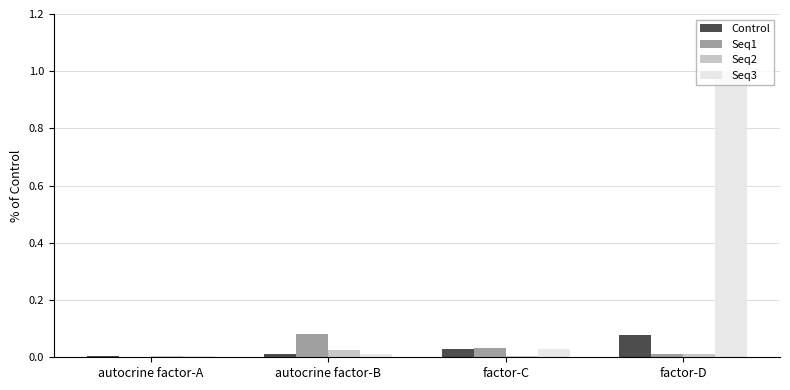

Is the value of Control at autocrine factor-A greater than the value of Seq3 at factor-D?

No